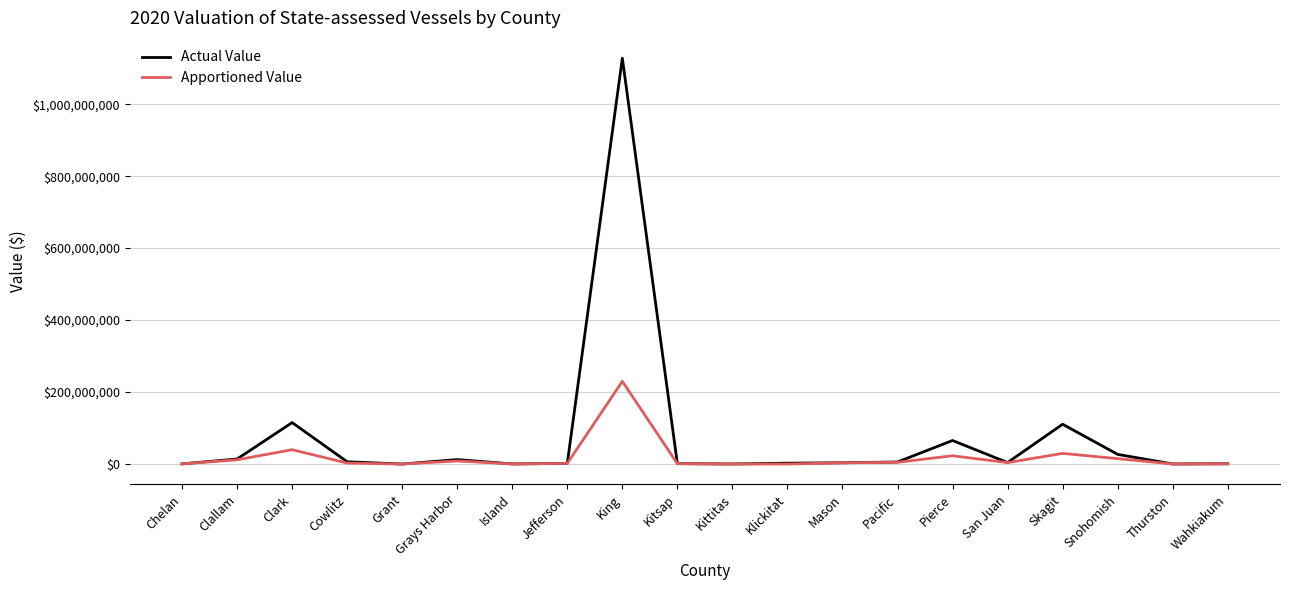

At King, list the series in order from smallest to largest.

Apportioned Value, Actual Value